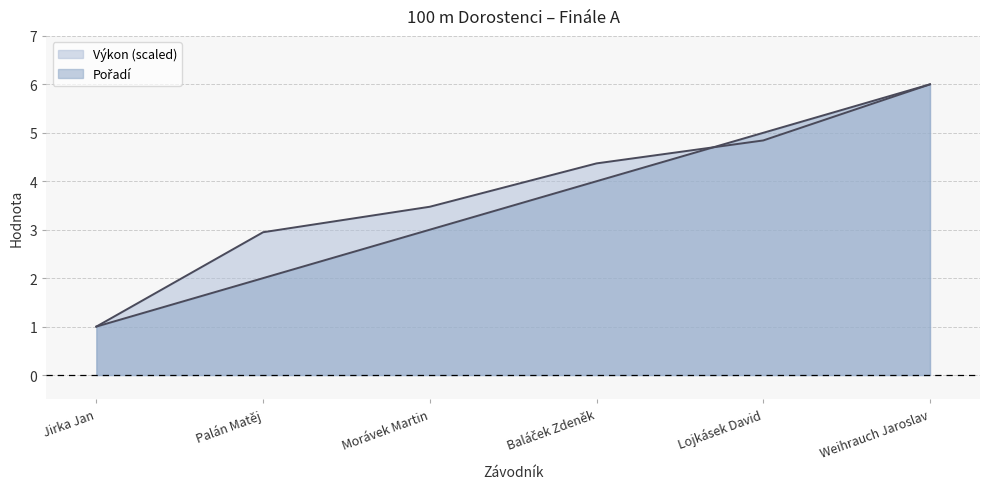

Rank the series at Lojkásek David from highest to lowest value.

Pořadí, Výkon